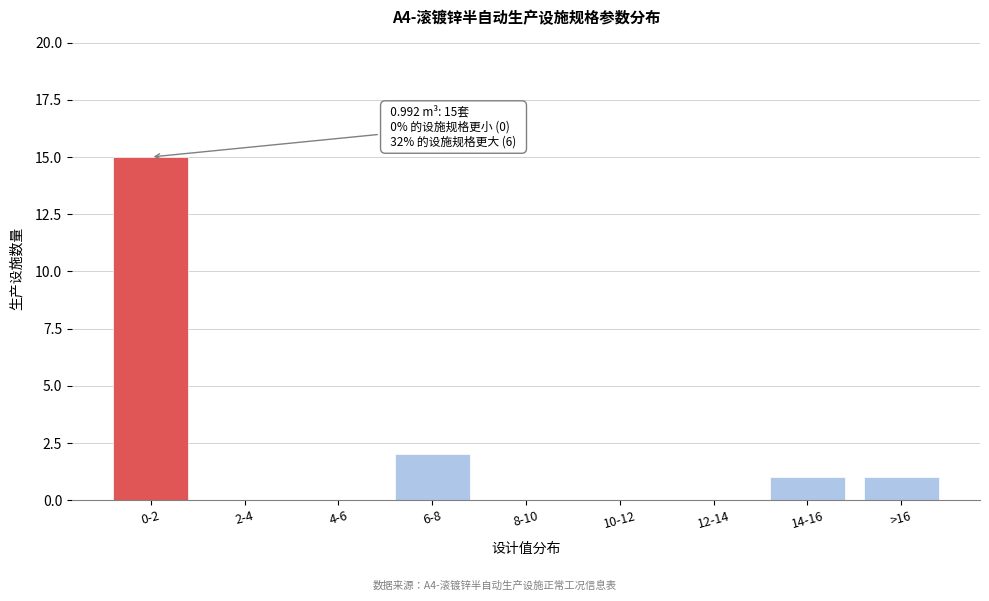

Reading right to left, extract all data points from this chart.

>16=1	14-16=1	12-14=0	10-12=0	8-10=0	6-8=2	4-6=0	2-4=0	0-2=15